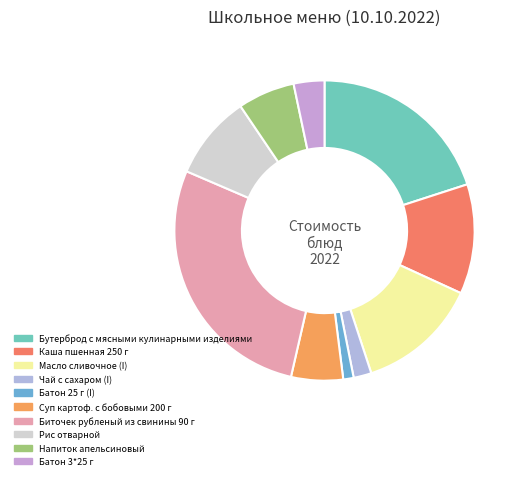

What is the total percentage of Батон 25 г (I) and Батон 3*25 г?

4.4%